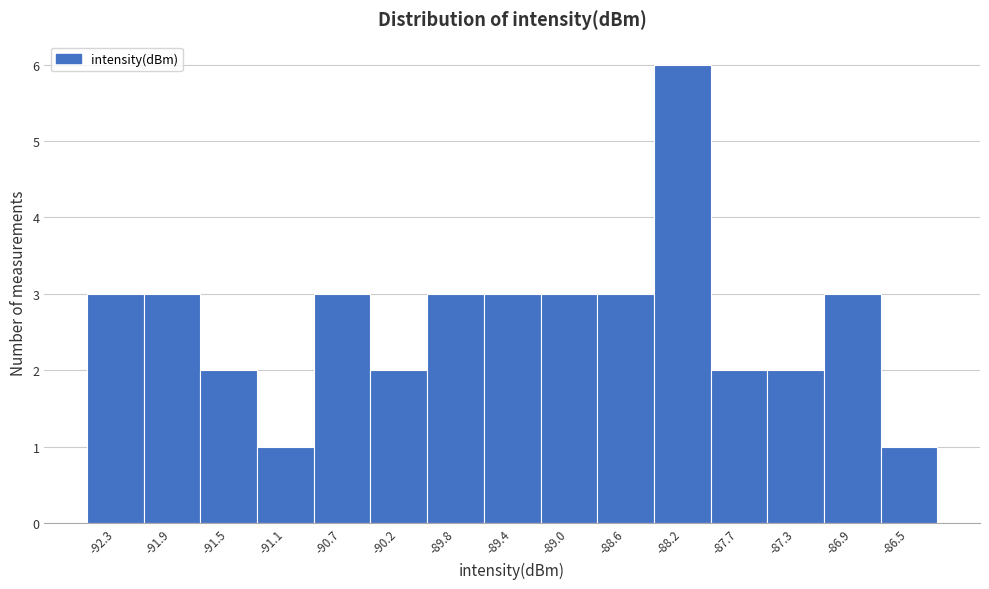

Over which range of the x-axis is the bar tallest?

-88.35 to -87.95